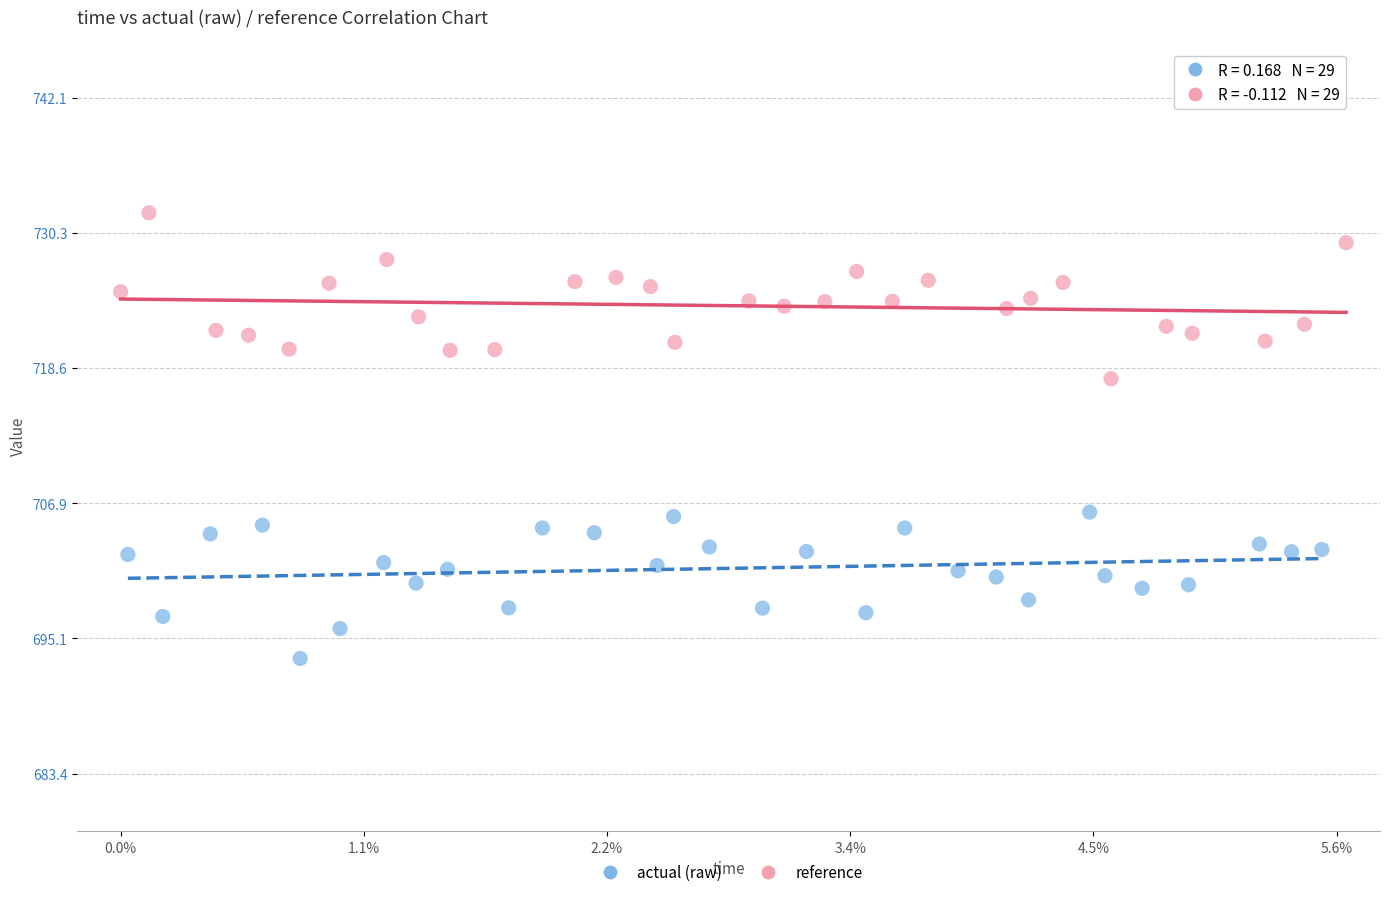

What are all the series names shown in the legend?

actual (raw), reference